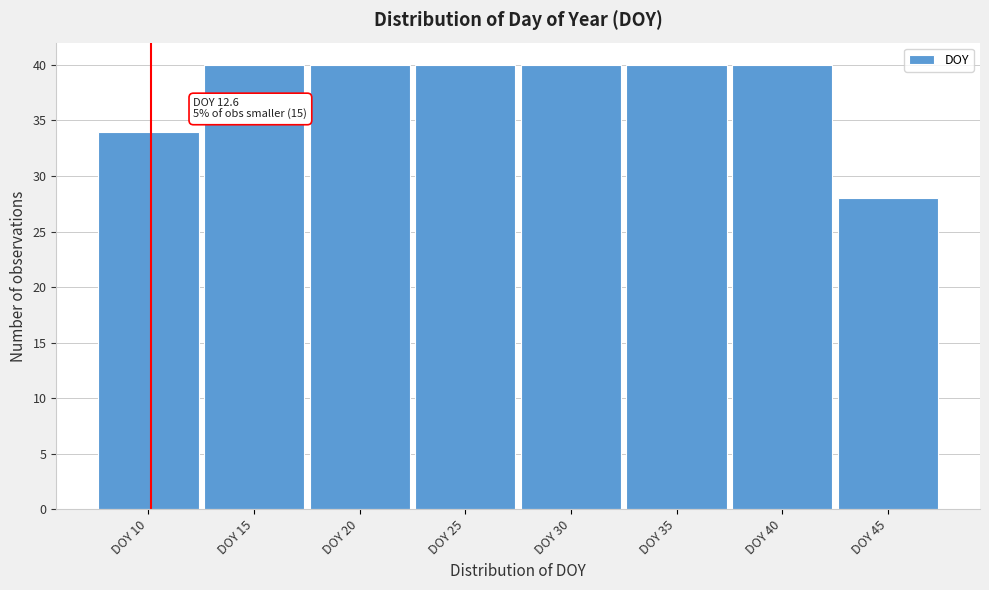

Reading left to right, list all the values displayed in this chart.

DOY 10=34	DOY 15=40	DOY 20=40	DOY 25=40	DOY 30=40	DOY 35=40	DOY 40=40	DOY 45=28